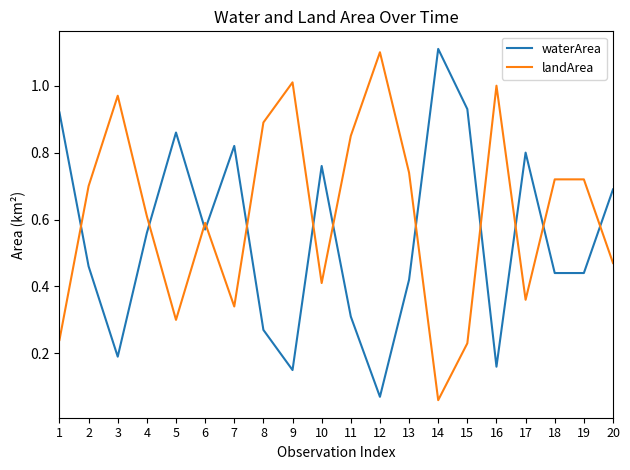

Where do waterArea and landArea first cross each other?

1 and 2